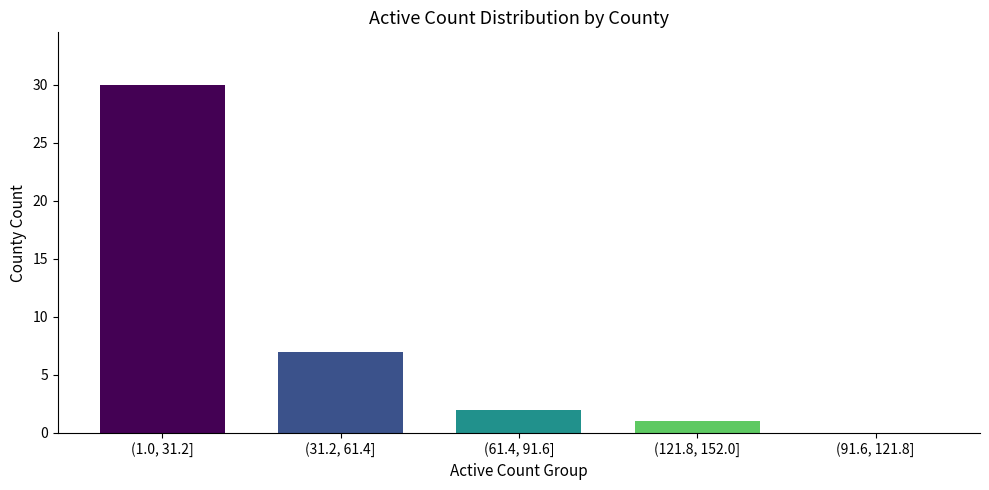

Reading right to left, extract all data points from this chart.

(91.6, 121.8]=0	(121.8, 152.0]=1	(61.4, 91.6]=2	(31.2, 61.4]=7	(1.0, 31.2]=30